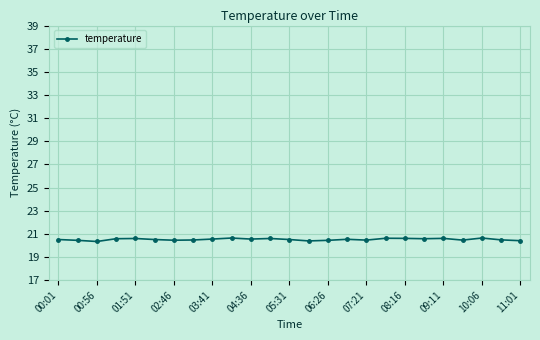

Count the values in the range 20 to 21.

25